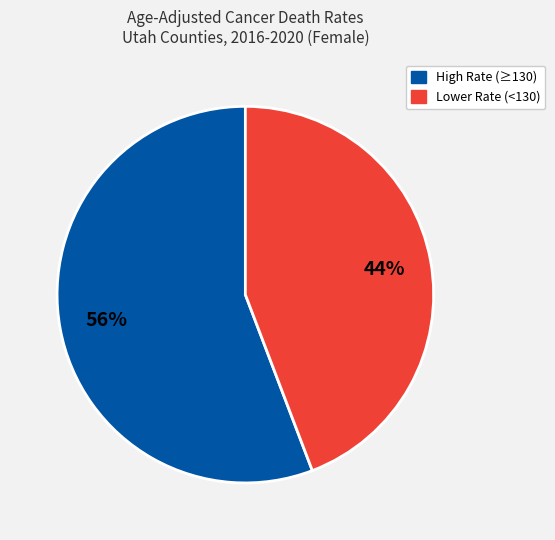

Is there a majority slice in this chart?

Yes